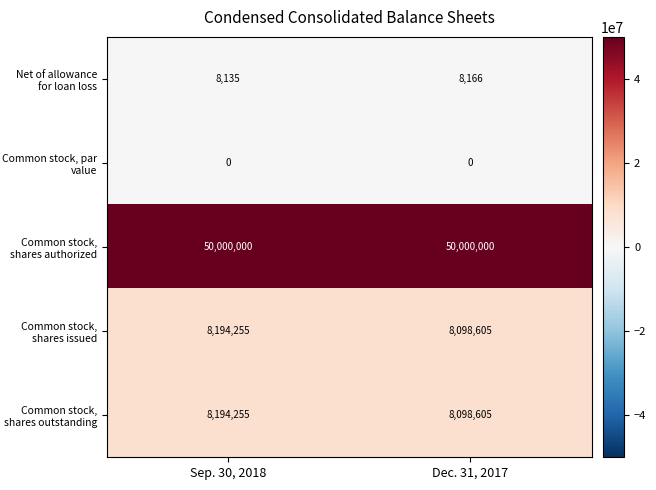

What is the minimum value for Common stock, shares authorized?

50000000